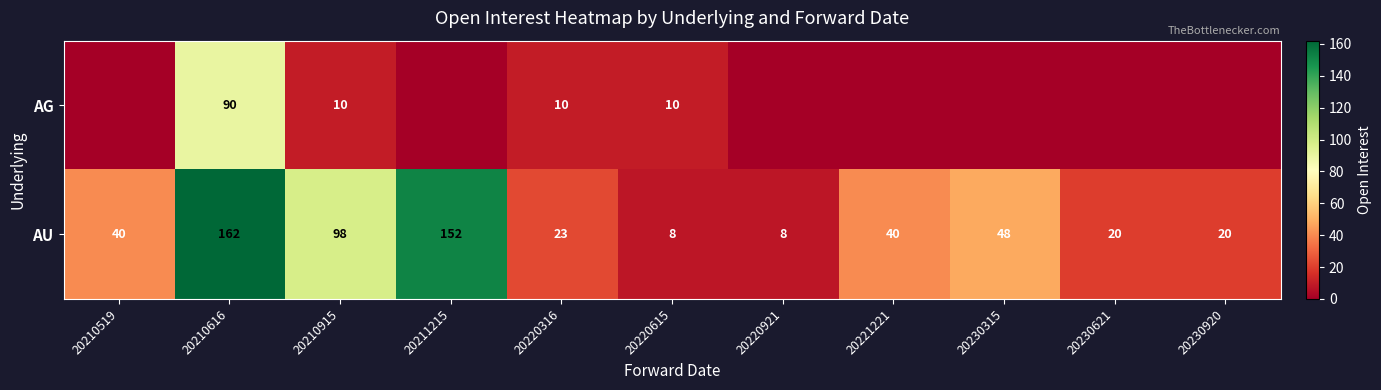

At 20220615, list the series in order from largest to smallest.

AG, AU